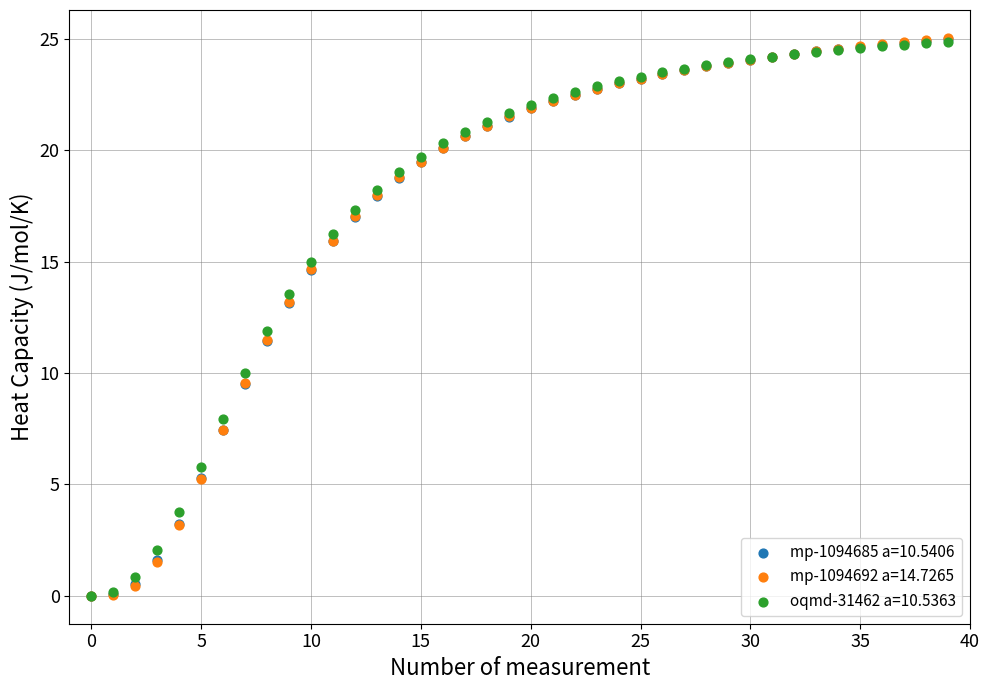

Which series has the widest spread of Y values?

mp-1094692 a=14.7265